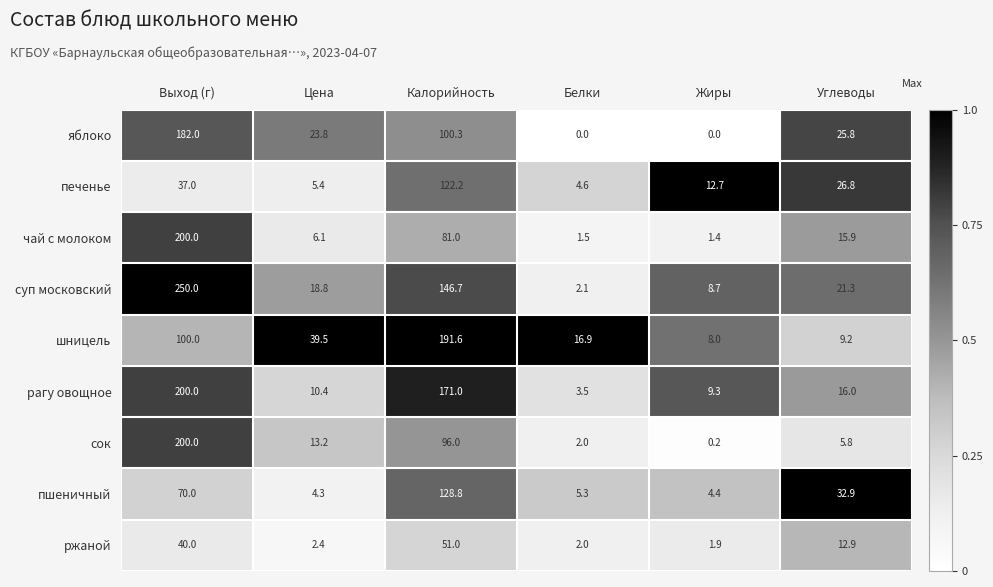

Rank the categories by шницель value from highest to lowest.

Калорийность, Выход (г), Цена, Белки, Углеводы, Жиры